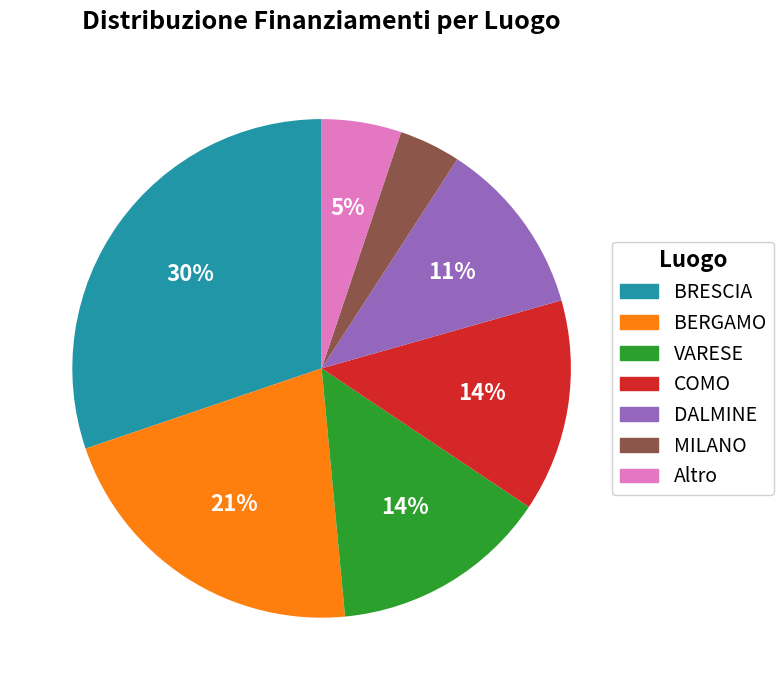

Is there a majority slice in this chart?

No